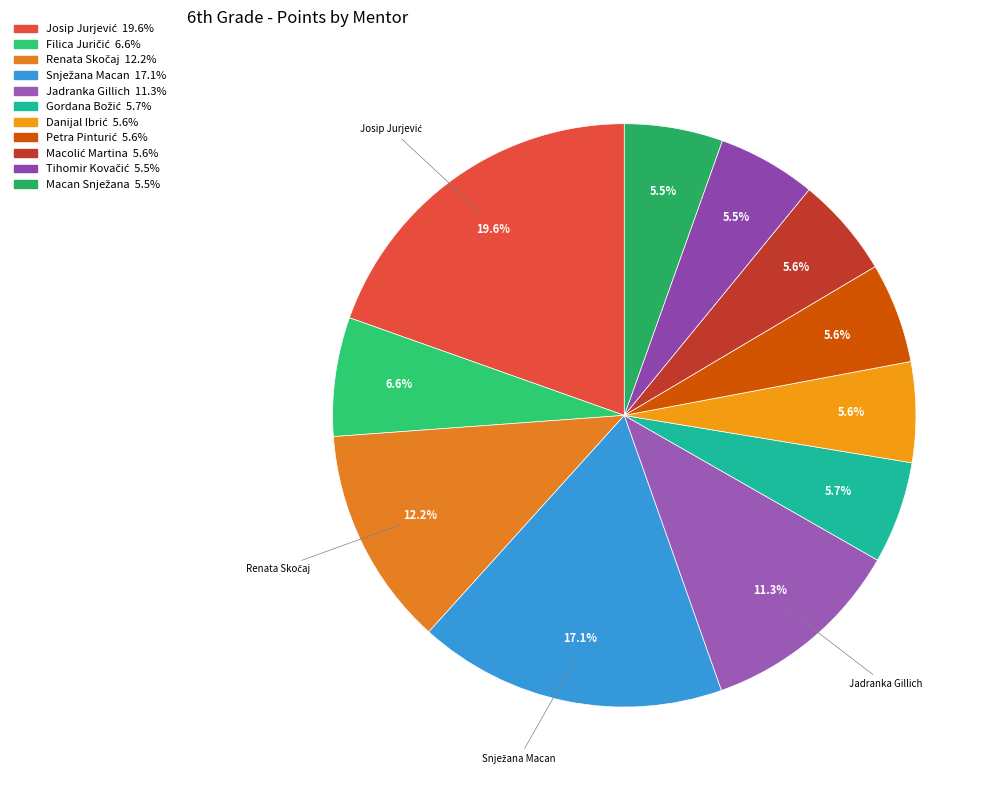

Which category has the biggest portion of the pie?

Josip Jurjević